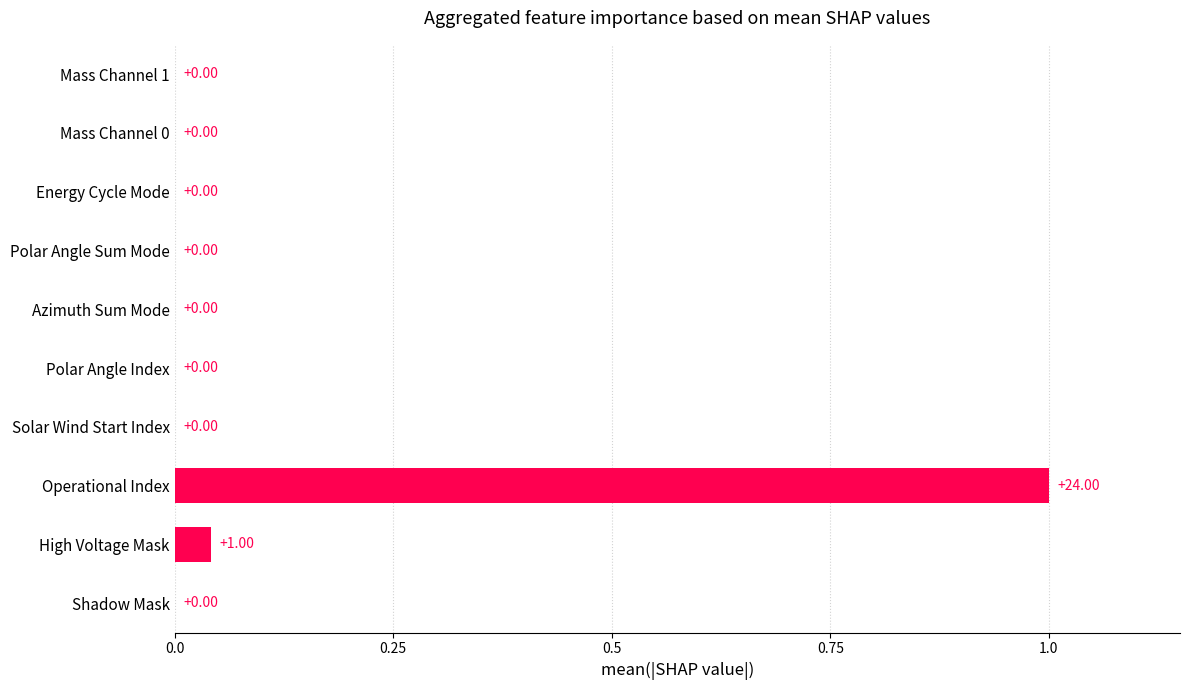

At which category does the chart reach its peak across all series?

Operational Index